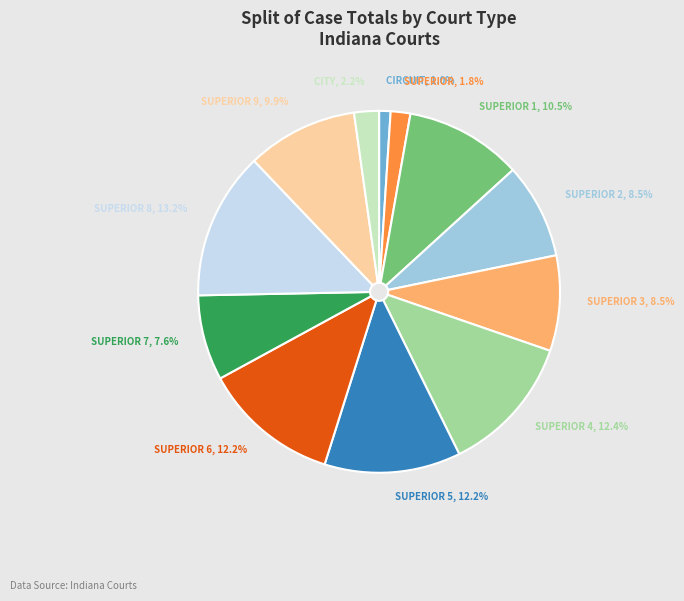

Is the sum of SUPERIOR 2 and SUPERIOR 5 greater than half?

No